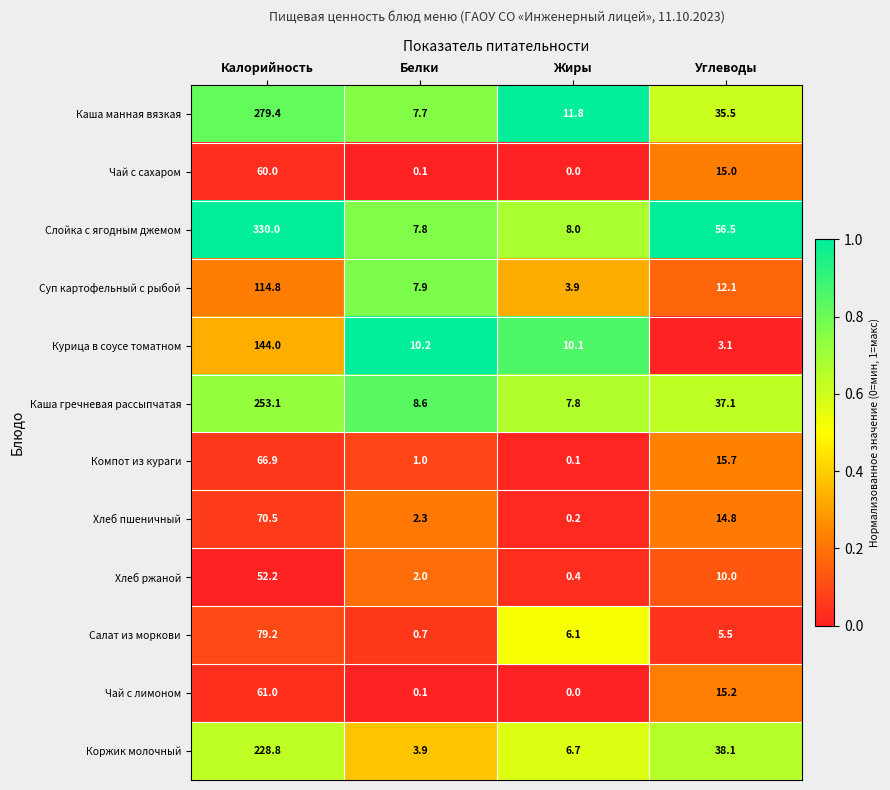

Which category has the highest value across all series?

Калорийность